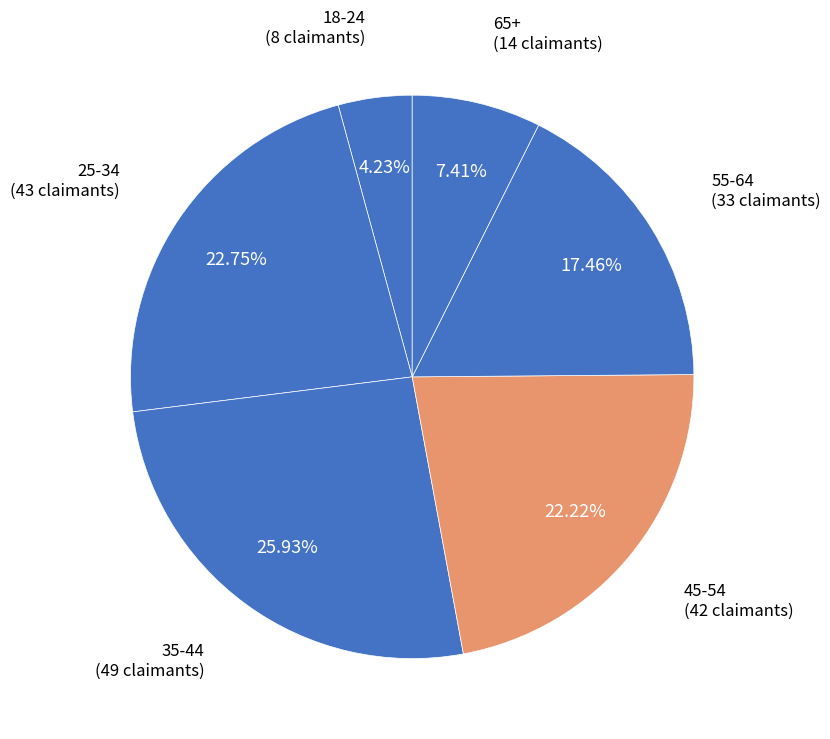

How much of the chart is everything except 45-54?

77.8%